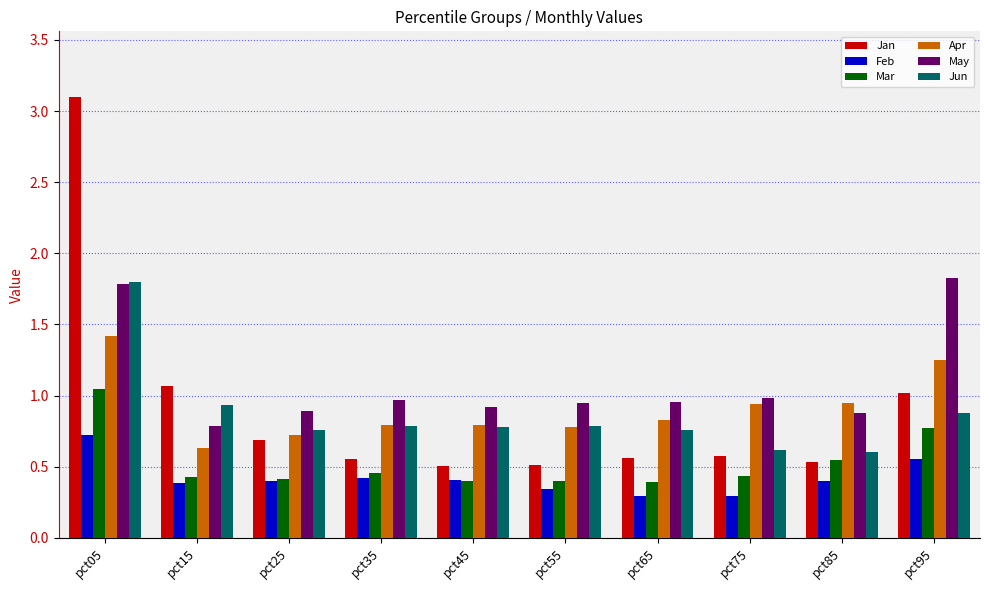

What is the total value across all series at pct55?

3.8